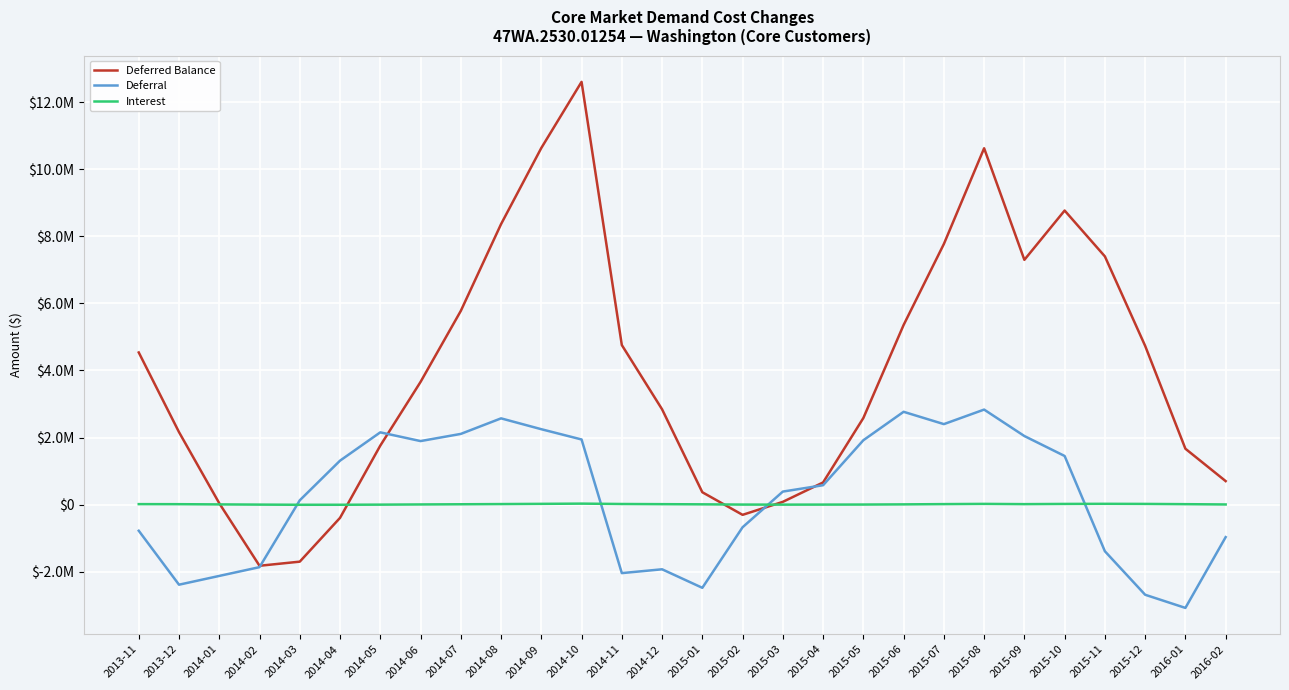

Which label corresponds to the largest value in the chart?

2014-10